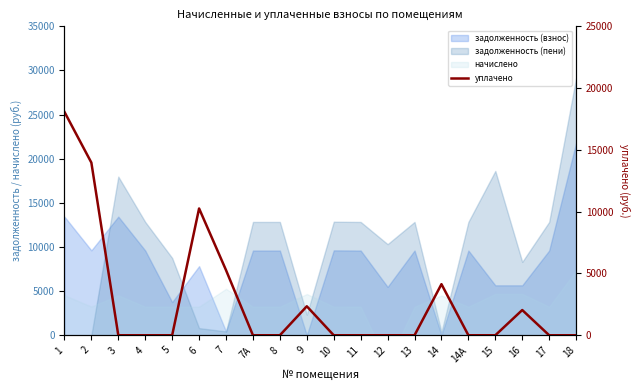

What is the sum of the values at 9 and 1?

20423.3